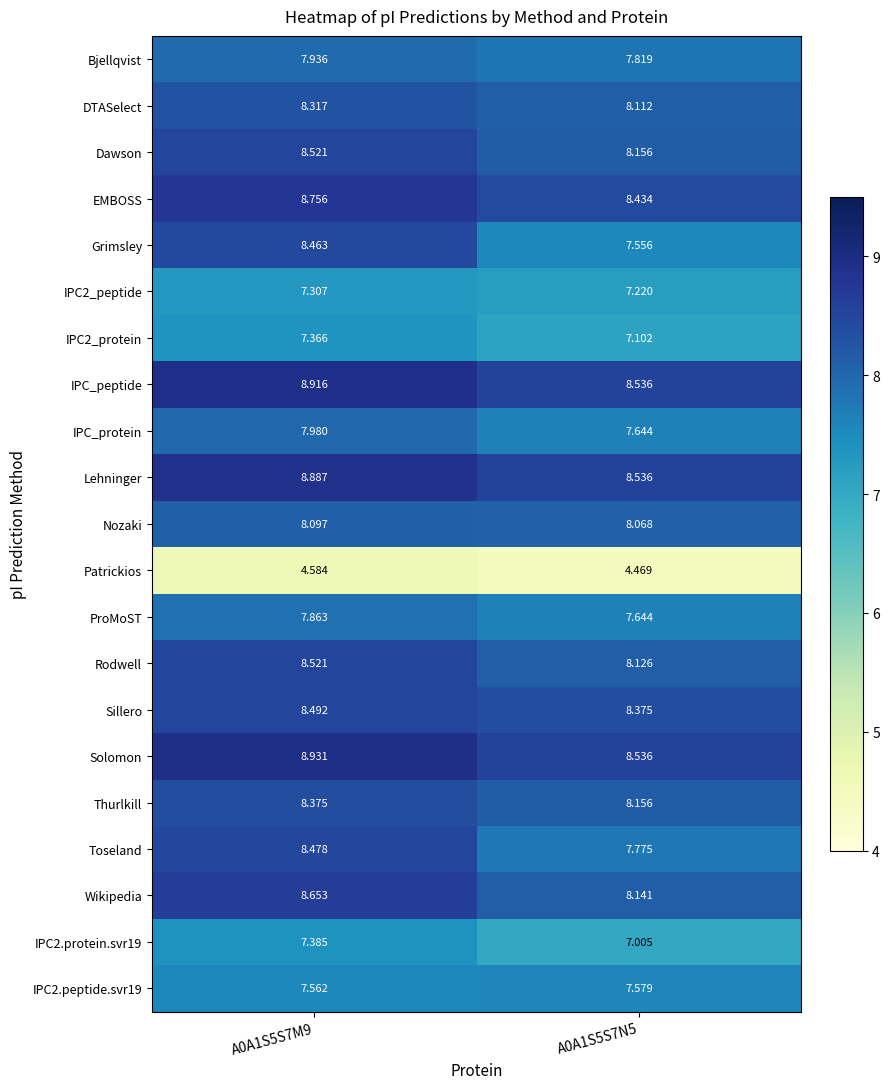

Is the value of IPC_protein at A0A1S5S7N5 greater than the value of IPC2.peptide.svr19 at A0A1S5S7M9?

Yes